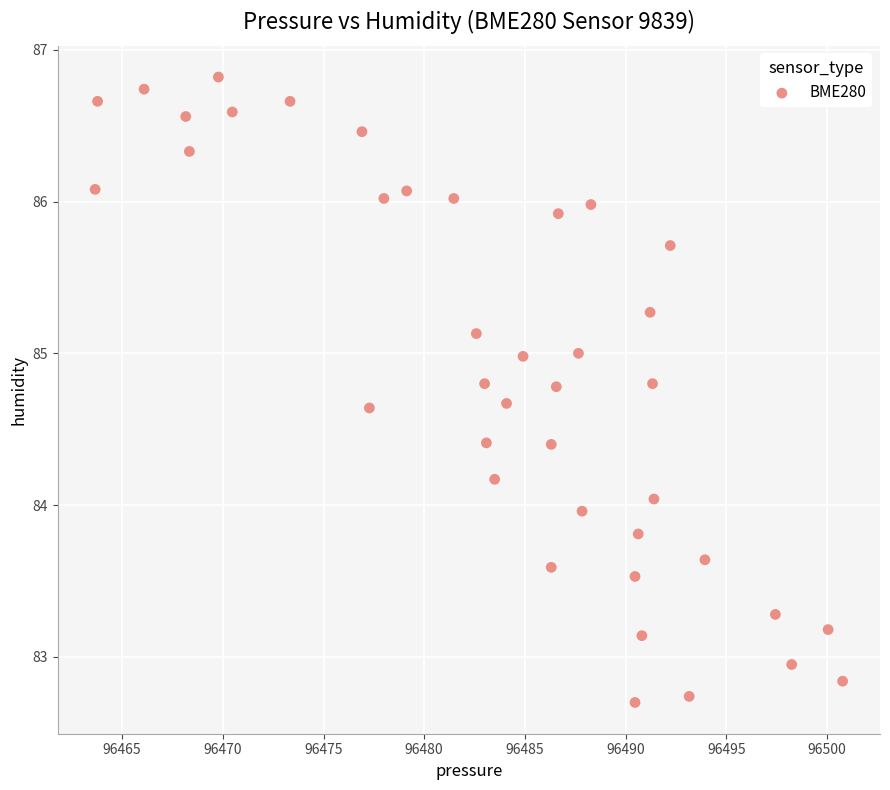

What is the range of X values (max minus min)?

37.1